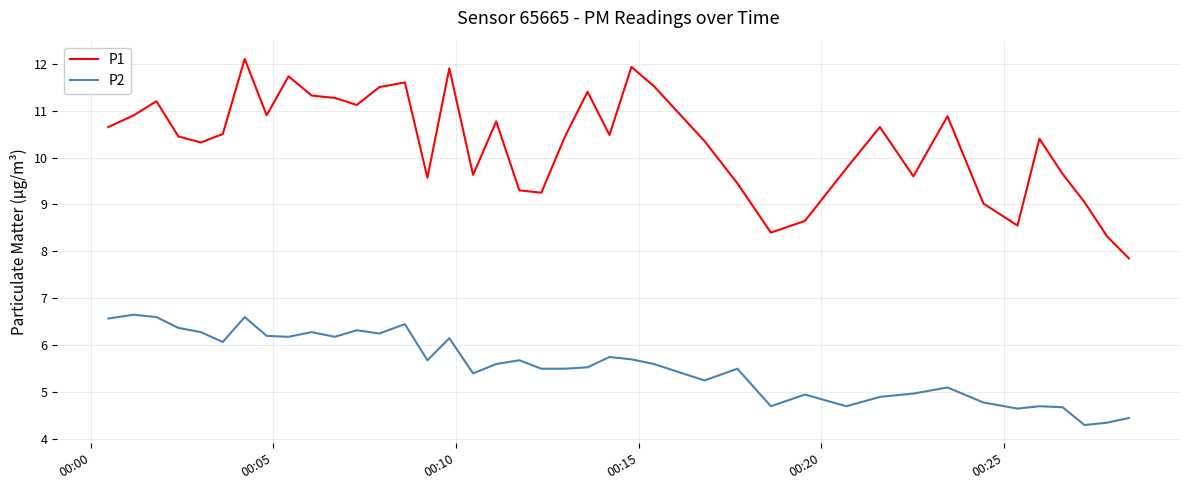

True or false: P2 and P1 cross at least once.

False